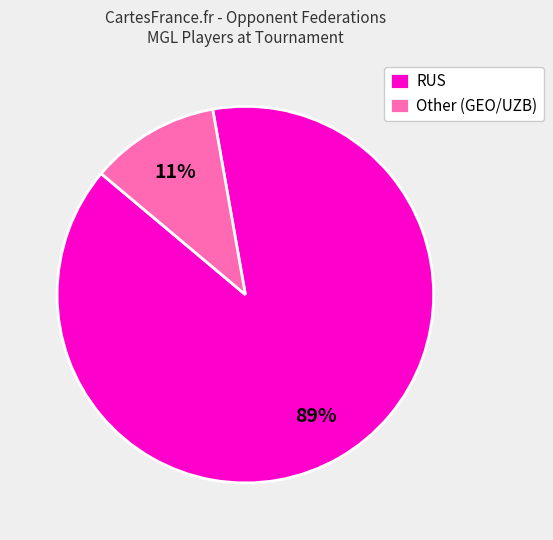

How many slices are in this pie chart?

2